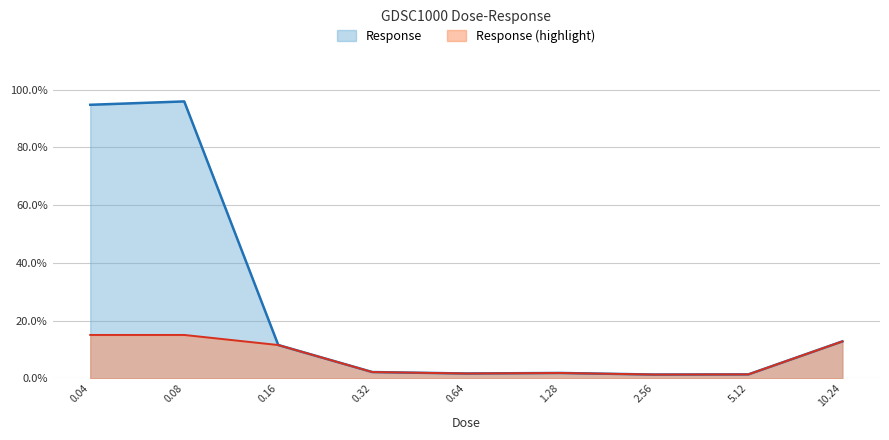

List the labels in order of value, largest first.

0.08, 0.04, 10.24, 0.16, 0.32, 1.28, 0.64, 5.12, 2.56